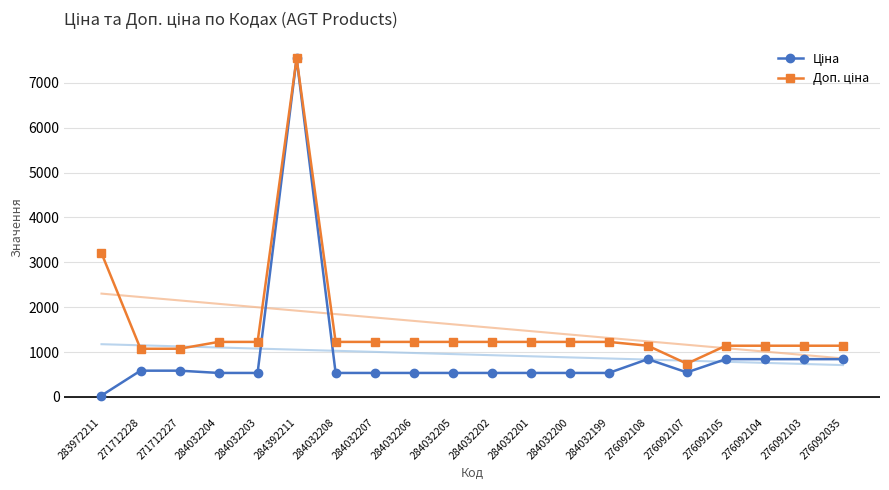

Rank the categories by Ціна value from highest to lowest.

284392211, 276092108, 276092105, 276092104, 276092103, 276092035, 271712228, 271712227, 276092107, 284032204, 284032203, 284032208, 284032207, 284032206, 284032205, 284032202, 284032201, 284032200, 284032199, 283972211